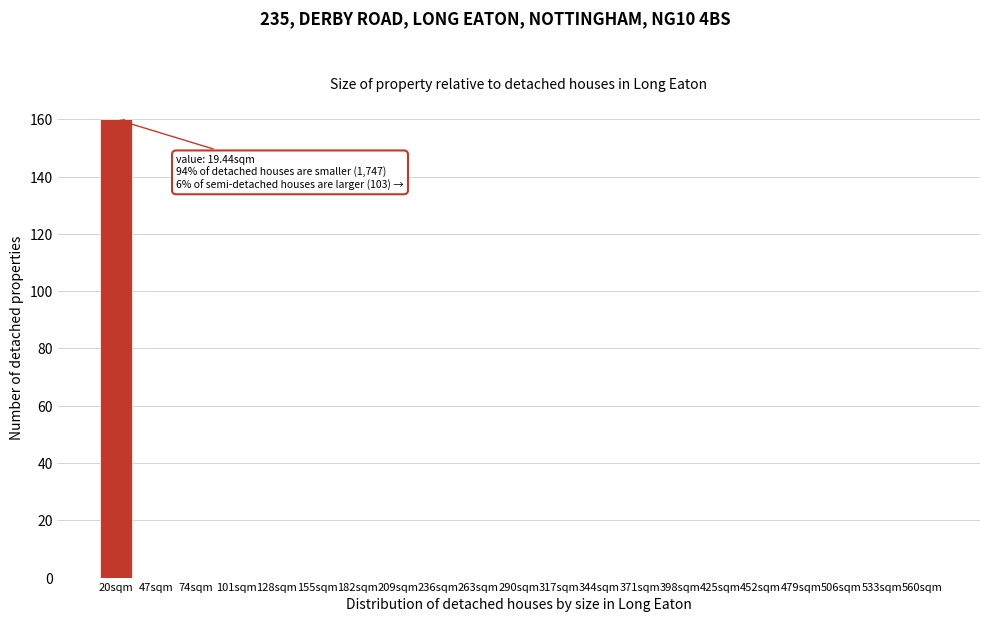

Reading right to left, what are all the values shown in this chart?

560sqm=0	533sqm=0	506sqm=0	479sqm=0	452sqm=0	425sqm=0	398sqm=0	371sqm=0	344sqm=0	317sqm=0	290sqm=0	263sqm=0	236sqm=0	209sqm=0	182sqm=0	155sqm=0	128sqm=0	101sqm=0	74sqm=0	47sqm=0	20sqm=160